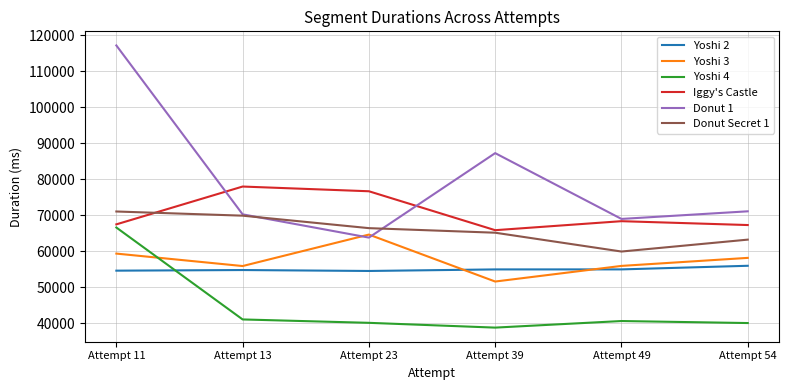

What is the maximum value for Yoshi 3?

64632